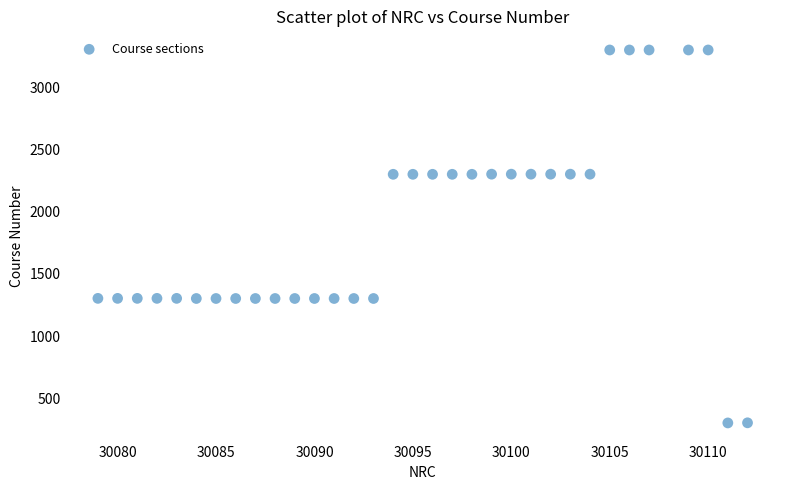

What is the range of X values (max minus min)?

33